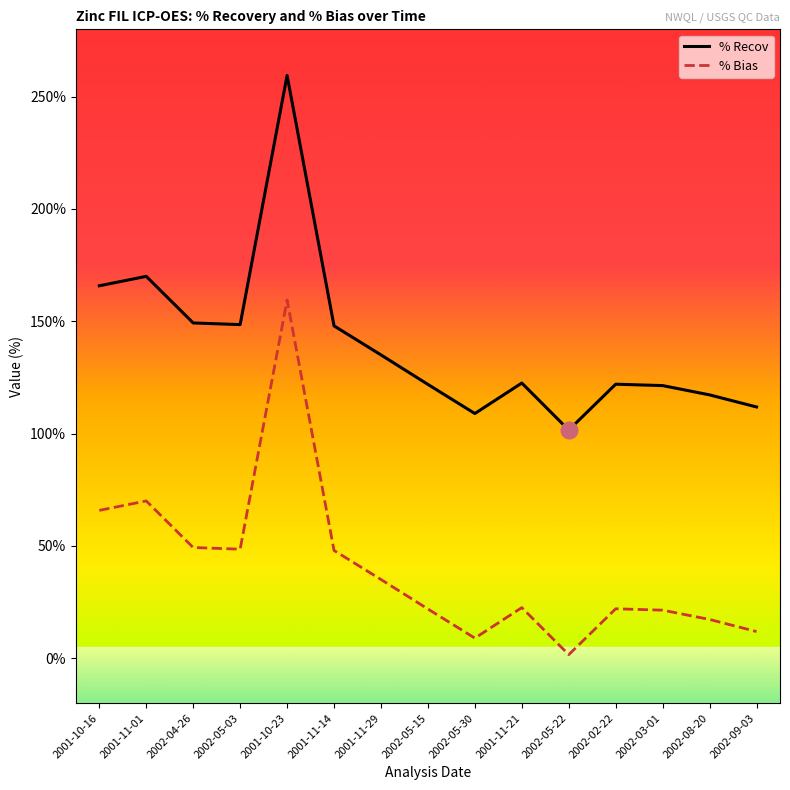

Where is % Bias nearest to the value 80?

2001-11-01